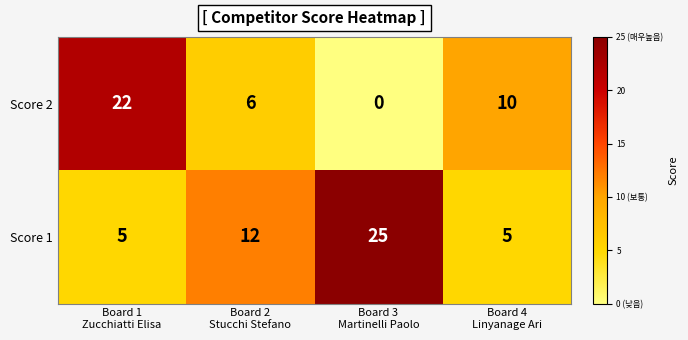

What is the difference between the maximum and minimum values in the Score 1 series?

20